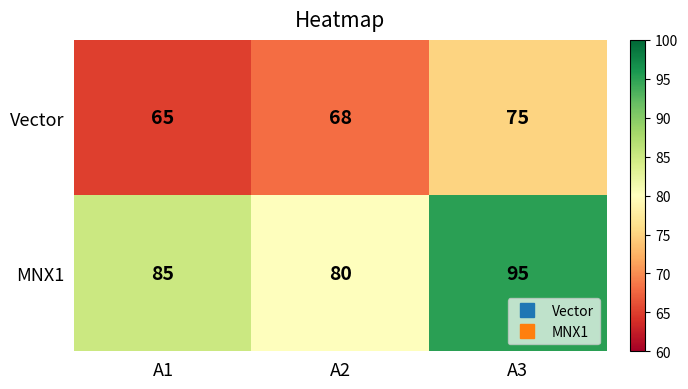

List the series in order of their peak value, highest first.

MNX1, Vector